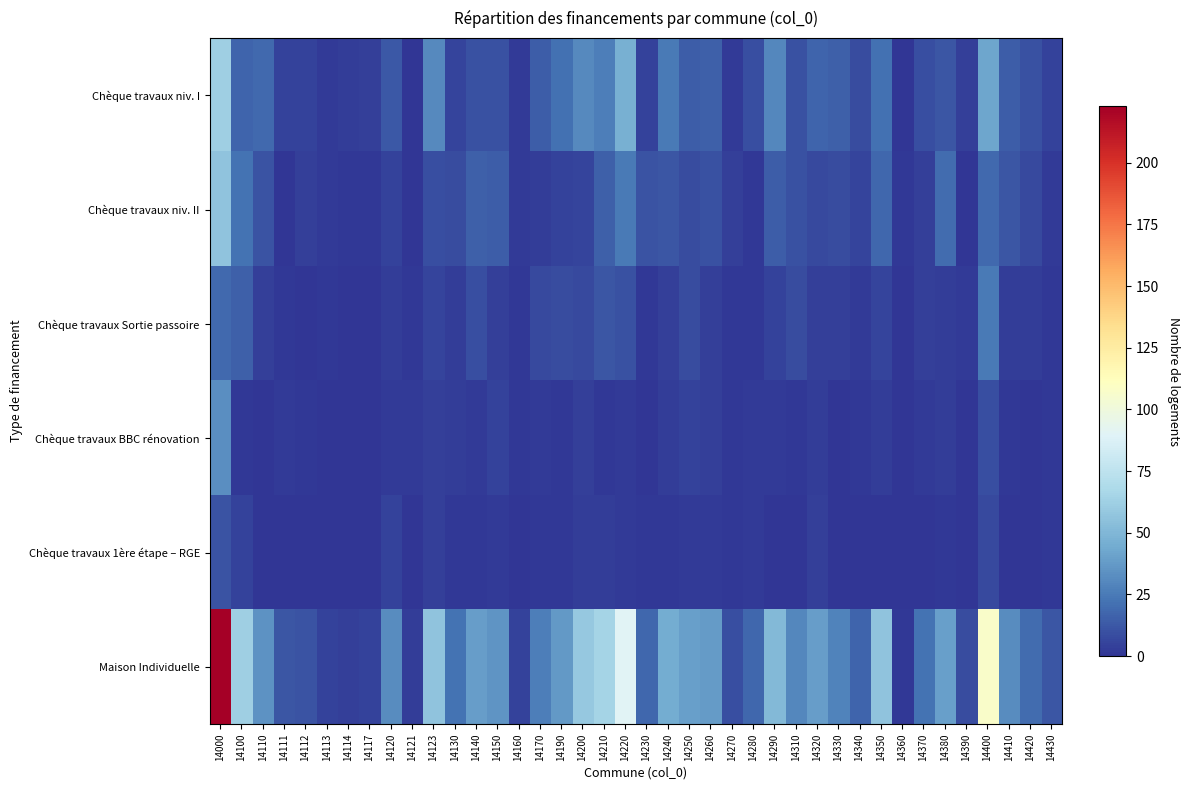

Reading left to right, what are all the values shown in this chart?

Chèque travaux niv. I: 14000=62	14100=17	14110=19	14111=5	14112=5	14113=2	14114=3	14117=4	14120=13	14121=0	14123=31	14130=6	14140=10	14150=10	14160=2	14170=14	14190=21	14200=31	14210=27	14220=47	14230=5	14240=25	14250=14	14260=15	14270=2	14280=9	14290=30	14310=10	14320=17	14330=15	14340=8	14350=21	14360=0	14370=9	14380=12	14390=4	14400=42	14410=14	14420=10	14430=5
Chèque travaux niv. II: 14000=56	14100=22	14110=11	14111=0	14112=4	14113=2	14114=1	14117=1	14120=5	14121=0	14123=9	14130=8	14140=15	14150=14	14160=2	14170=3	14190=5	14200=6	14210=15	14220=25	14230=11	14240=12	14250=8	14260=10	14270=4	14280=1	14290=14	14310=10	14320=7	14330=8	14340=6	14350=18	14360=1	14370=4	14380=20	14390=0	14400=19	14410=12	14420=7	14430=2
Chèque travaux Sortie passoire: 14000=19	14100=15	14110=4	14111=1	14112=0	14113=1	14114=0	14117=0	14120=3	14121=1	14123=6	14130=3	14140=9	14150=4	14160=1	14170=7	14190=8	14200=7	14210=12	14220=10	14230=1	14240=4	14250=8	14260=4	14270=1	14280=1	14290=5	14310=8	14320=4	14330=4	14340=2	14350=6	14360=0	14370=4	14380=3	14390=2	14400=25	14410=3	14420=3	14430=1
Chèque travaux BBC rénovation: 14000=33	14100=1	14110=0	14111=2	14112=1	14113=0	14114=0	14117=0	14120=2	14121=2	14123=4	14130=3	14140=2	14150=5	14160=1	14170=2	14190=1	14200=4	14210=1	14220=2	14230=0	14240=3	14250=5	14260=4	14270=1	14280=2	14290=2	14310=1	14320=3	14330=0	14340=1	14350=3	14360=0	14370=2	14380=3	14390=0	14400=9	14410=1	14420=0	14430=1
Chèque travaux 1ère étape – RGE: 14000=11	14100=5	14110=0	14111=0	14112=0	14113=0	14114=0	14117=0	14120=5	14121=0	14123=4	14130=1	14140=1	14150=2	14160=0	14170=1	14190=1	14200=3	14210=3	14220=2	14230=1	14240=1	14250=2	14260=2	14270=1	14280=2	14290=0	14310=0	14320=4	14330=0	14340=0	14350=0	14360=0	14370=0	14380=1	14390=0	14400=7	14410=0	14420=0	14430=1
Maison Individuelle: 14000=223	14100=62	14110=34	14111=12	14112=11	14113=5	14114=4	14117=5	14120=32	14121=3	14123=56	14130=22	14140=39	14150=35	14160=5	14170=27	14190=37	14200=59	14210=65	14220=90	14230=18	14240=45	14250=40	14260=38	14270=9	14280=18	14290=51	14310=30	14320=39	14330=28	14340=17	14350=56	14360=1	14370=22	14380=40	14390=8	14400=108	14410=32	14420=20	14430=12